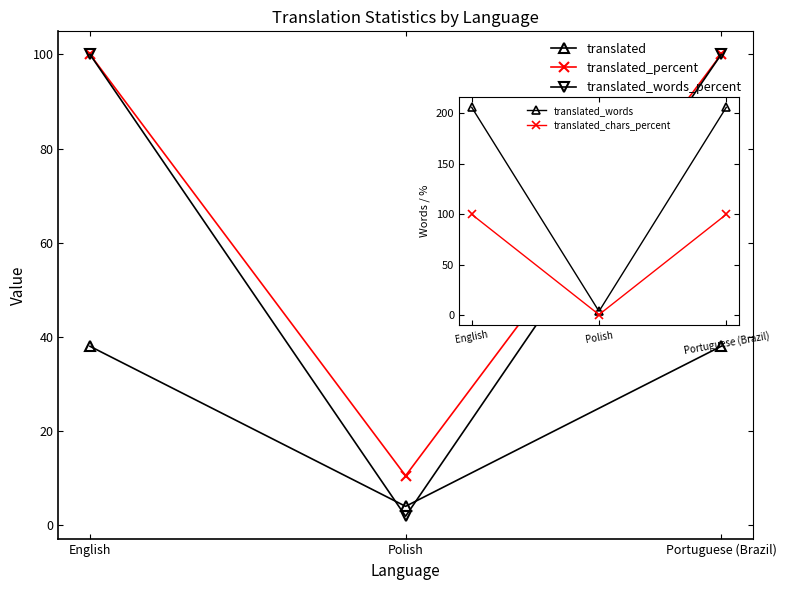

Reading left to right, transcribe all the data shown in this chart.

translated: English=38.0	Polish=4.0	Portuguese (Brazil)=38.0
translated_percent: English=100.0	Polish=10.5	Portuguese (Brazil)=100.0
translated_words_percent: English=100.0	Polish=1.9	Portuguese (Brazil)=100.0
translated_words: English=206.0	Polish=4.0	Portuguese (Brazil)=206.0
translated_chars_percent: English=100.0	Polish=0.7	Portuguese (Brazil)=100.0